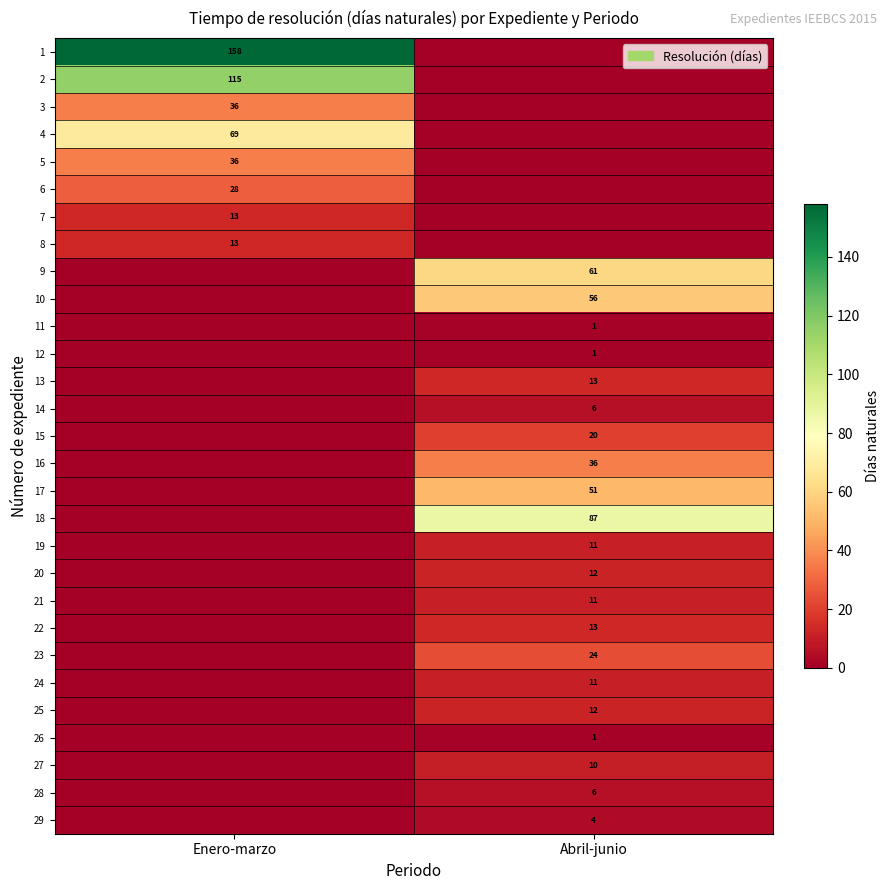

Count the number of categories in the chart.

2